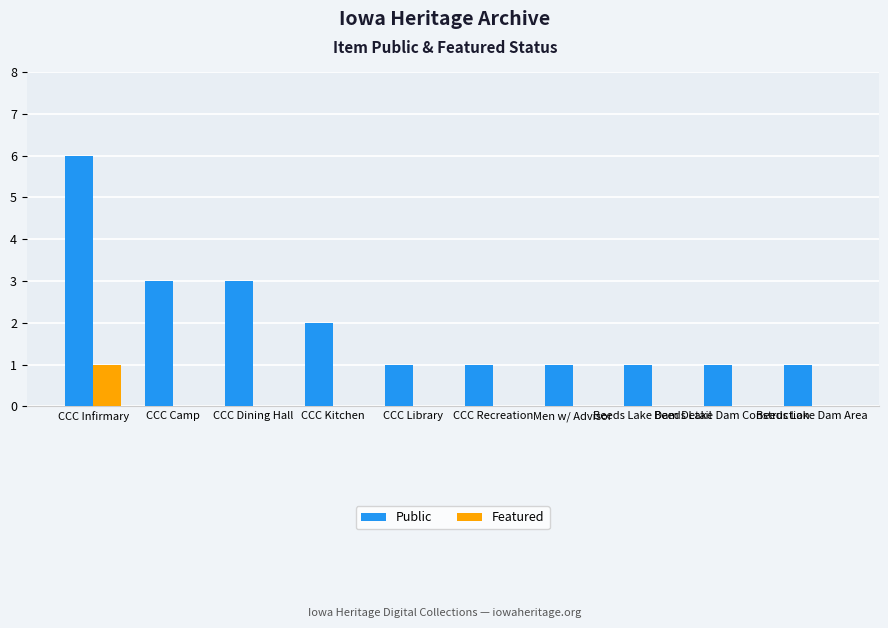

What are all the series names shown in the legend?

Public, Featured